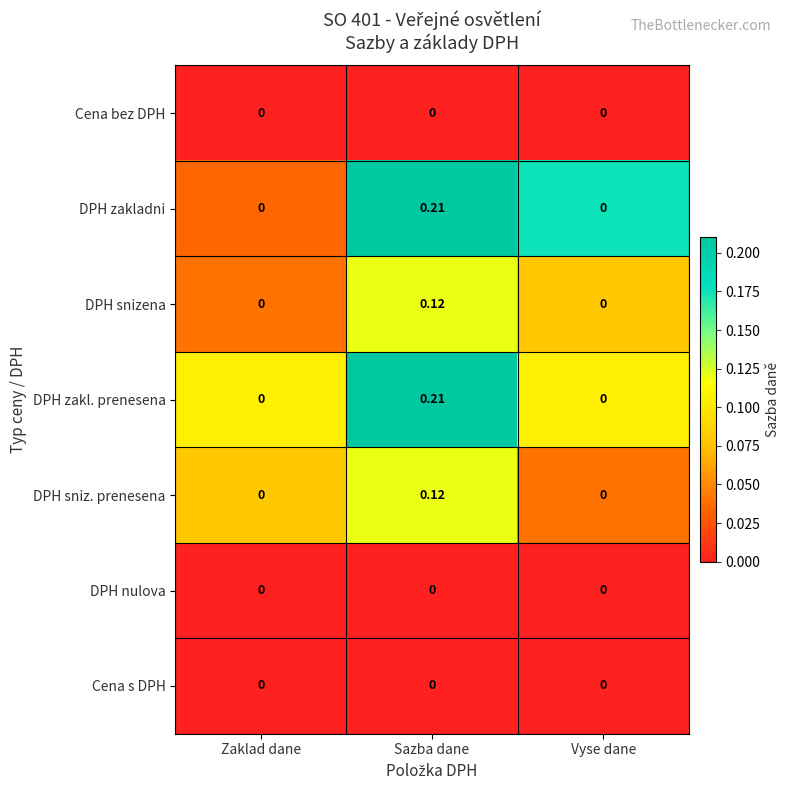

Which category has the highest value across all series?

Sazba dane